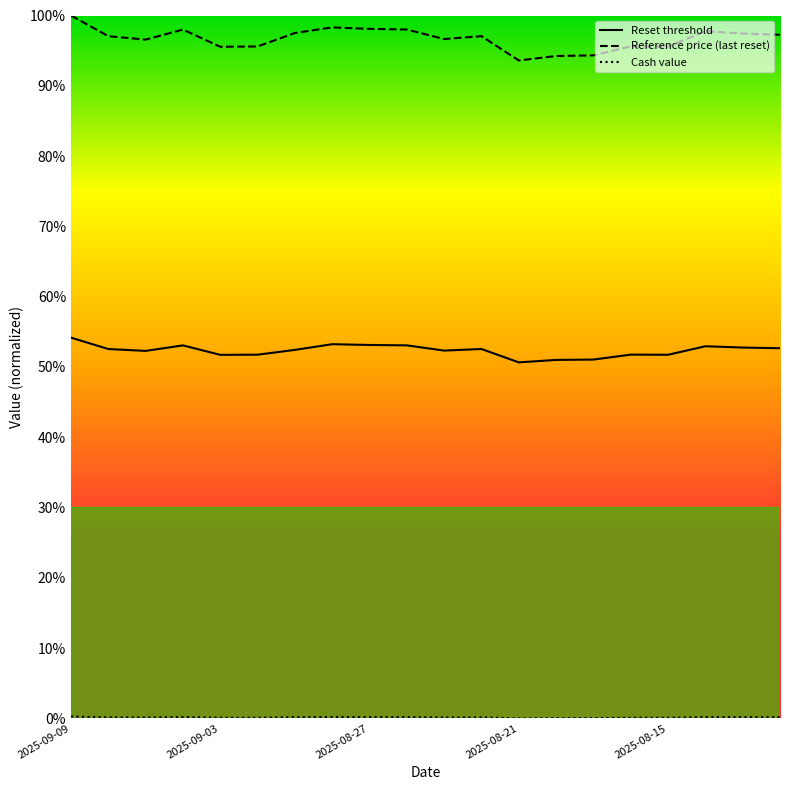

What is the highest value of the Reference price (last reset) series?

100.0